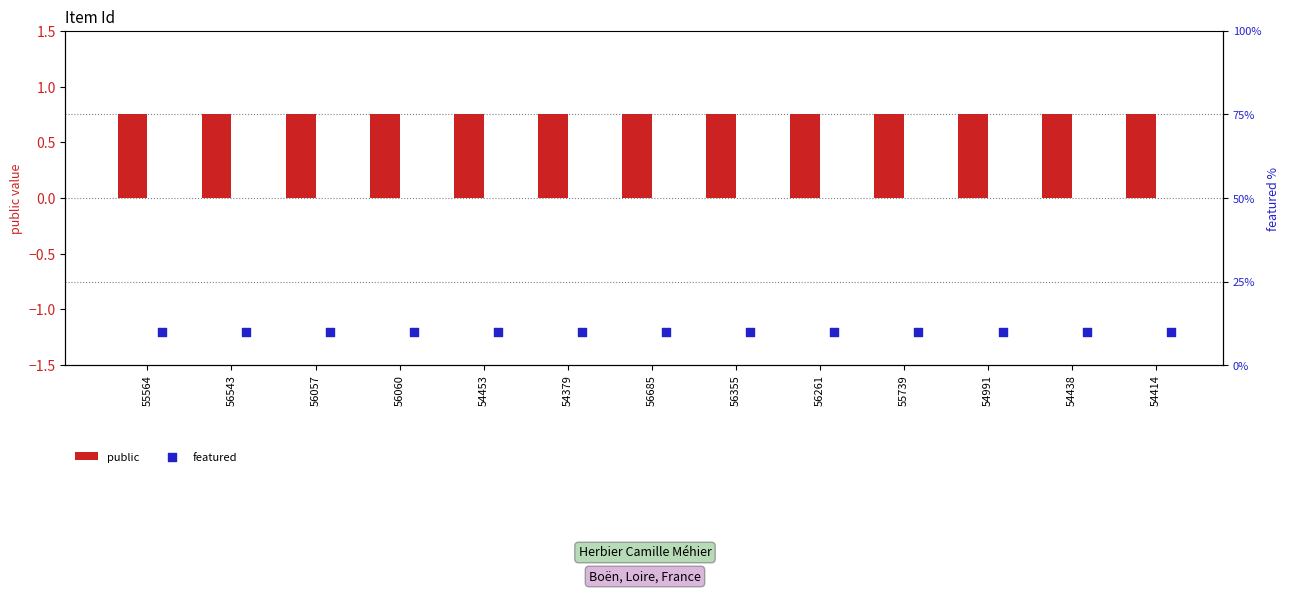

What is the total value across all series at 56355?

10.8